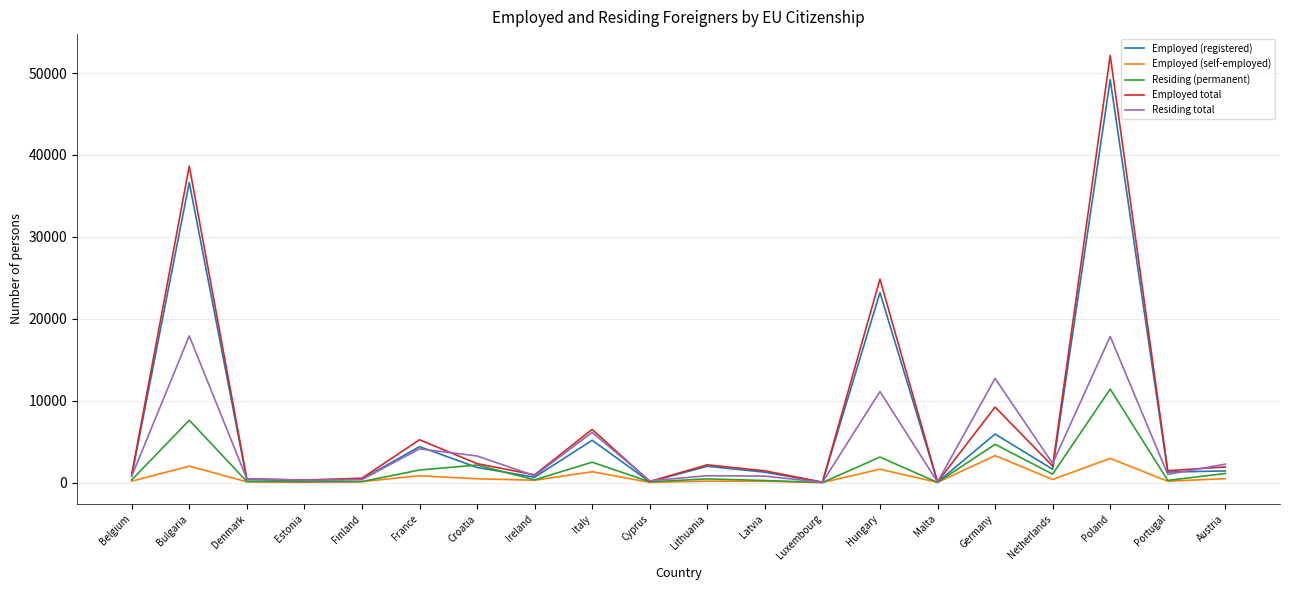

The value of Employed total at Croatia is 2315. True or false?

True